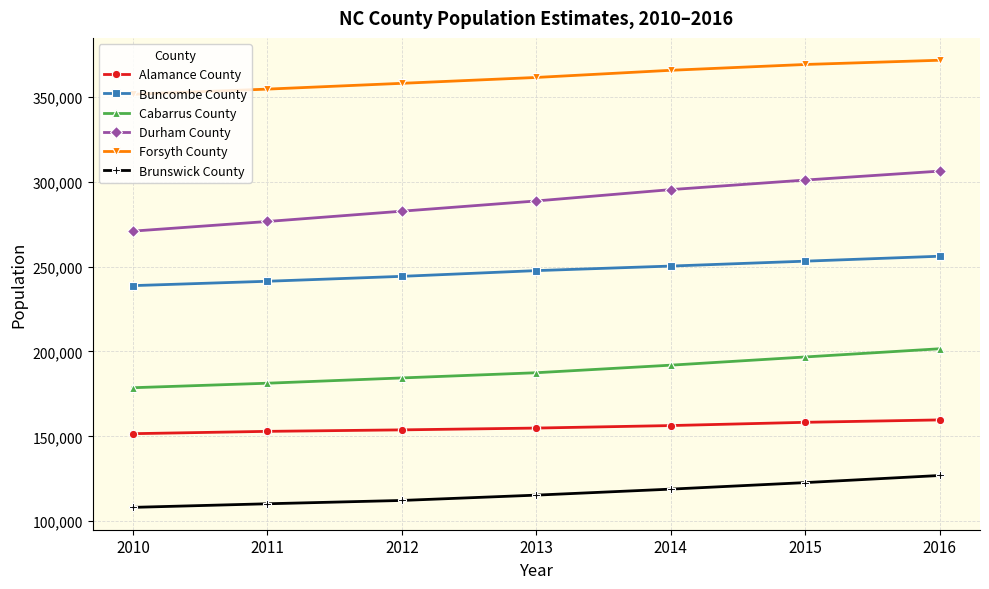

How many data points in Durham County are less than 288642?

3